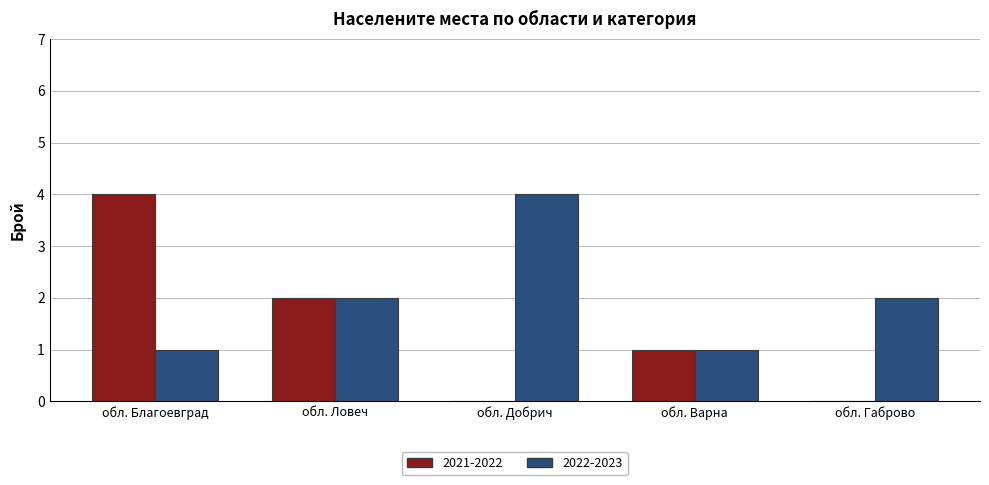

Reading right to left, list all the values displayed in this chart.

2021-2022: обл. Габрово=0	обл. Варна=1	обл. Добрич=0	обл. Ловеч=2	обл. Благоевград=4
2022-2023: обл. Габрово=2	обл. Варна=1	обл. Добрич=4	обл. Ловеч=2	обл. Благоевград=1